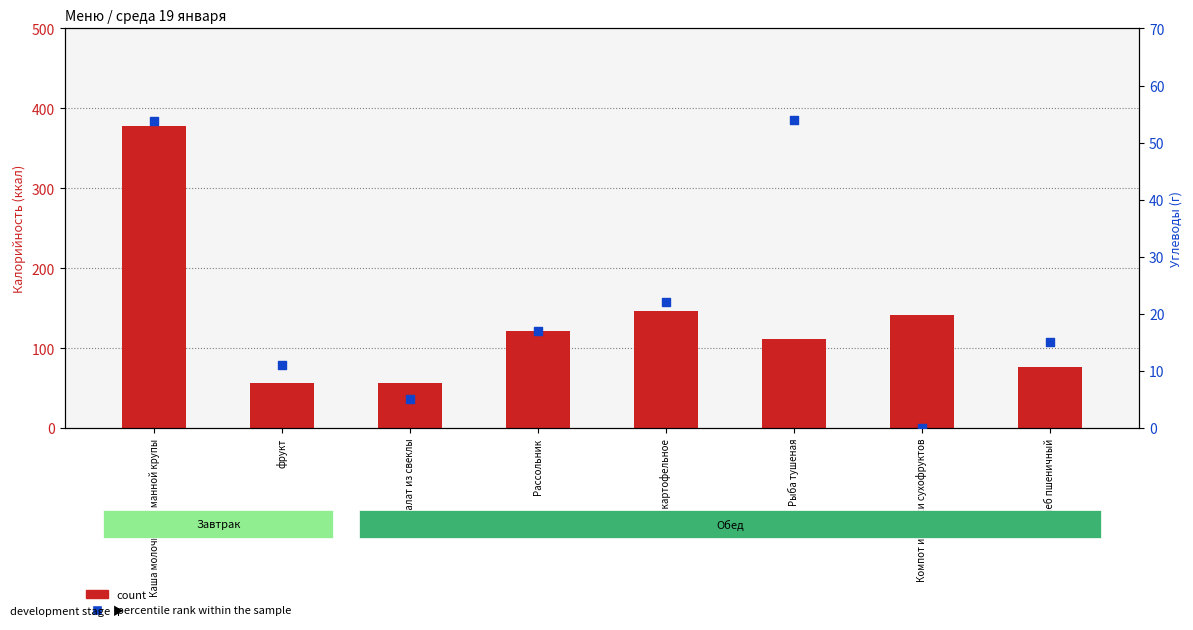

What are all the series names shown in the legend?

count, percentile rank within the sample